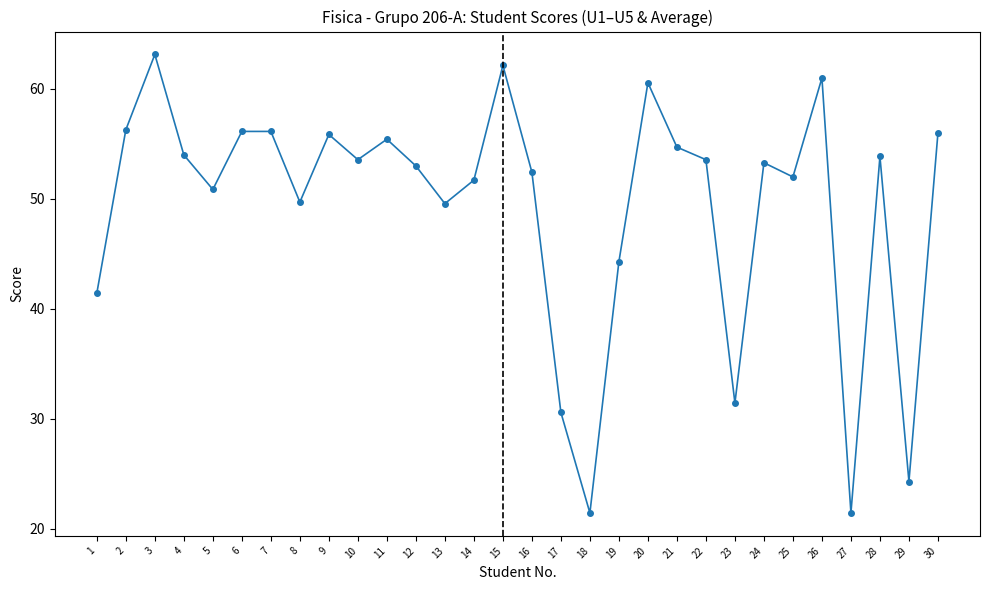

What is the ratio of the value at 16 to the value at 30?

0.9